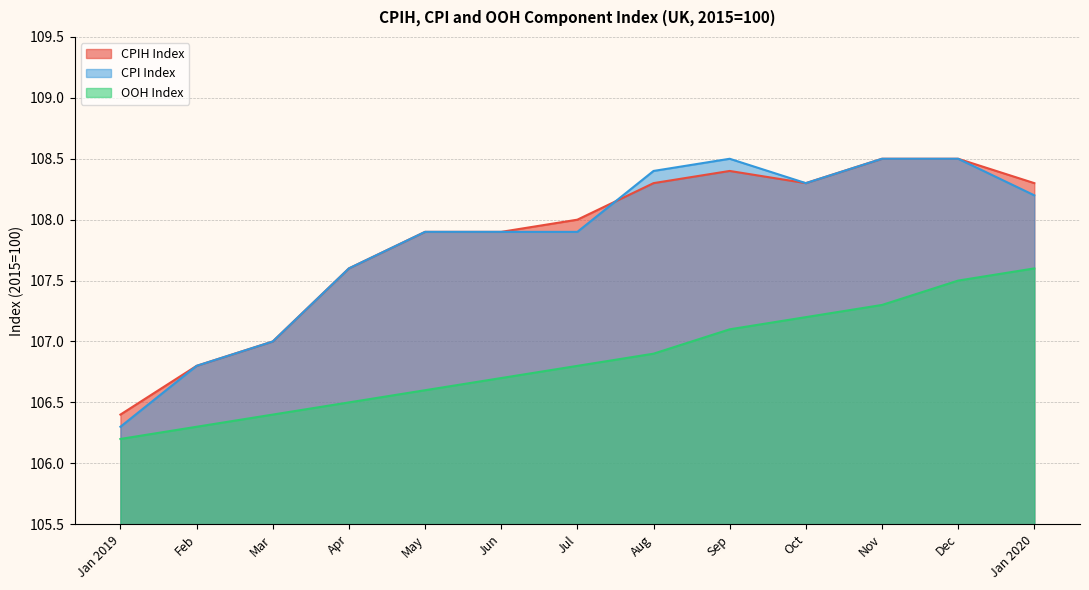

True or false: OOH Index has more than 0 points higher than both neighbors.

False